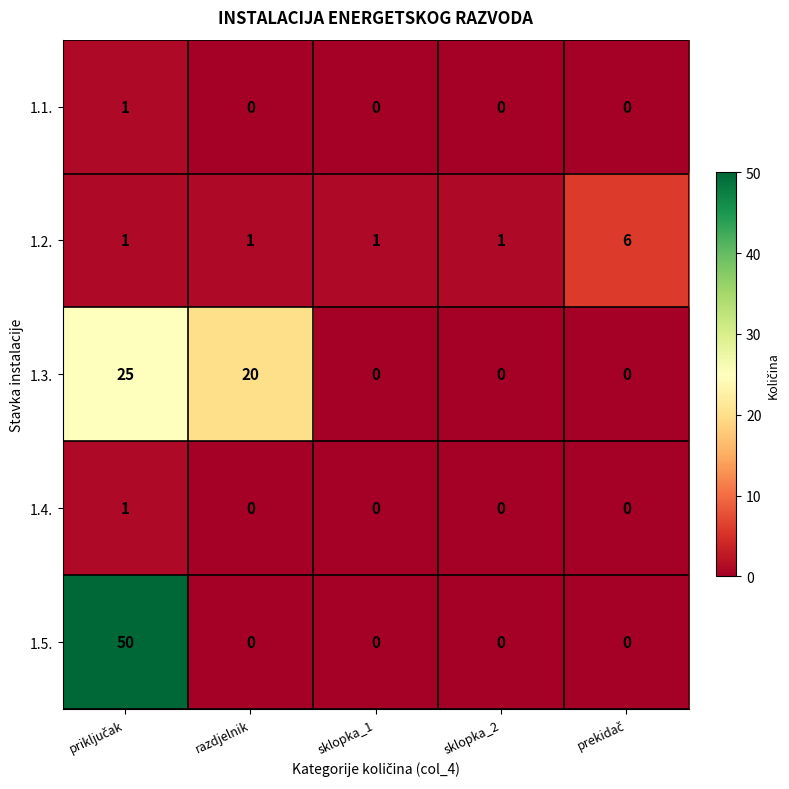

What is the maximum value for 1.2.?

6